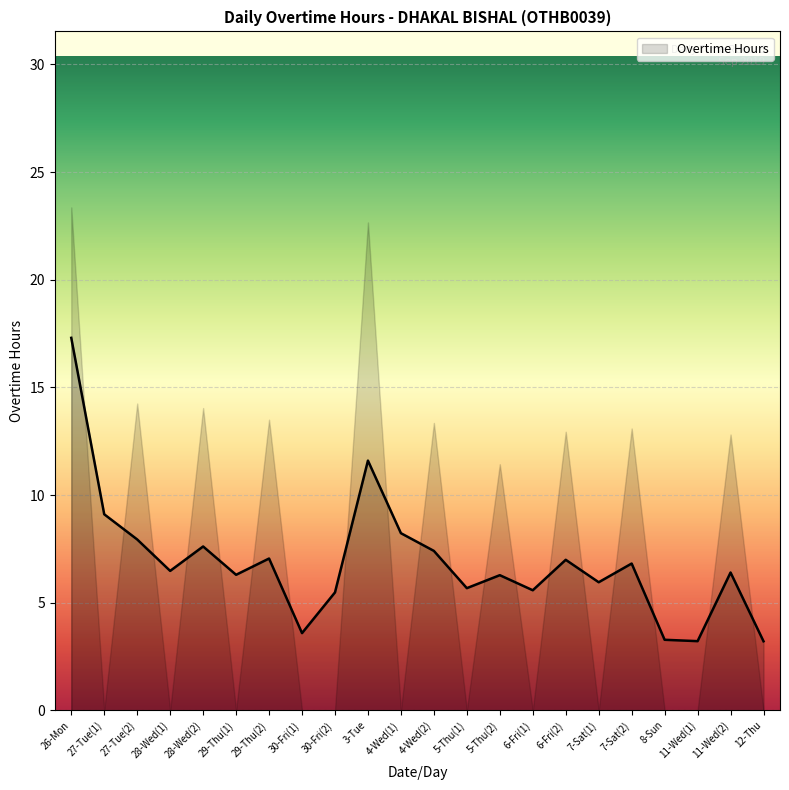

What is the label of the 6th point from the left?

29-Thu(1)